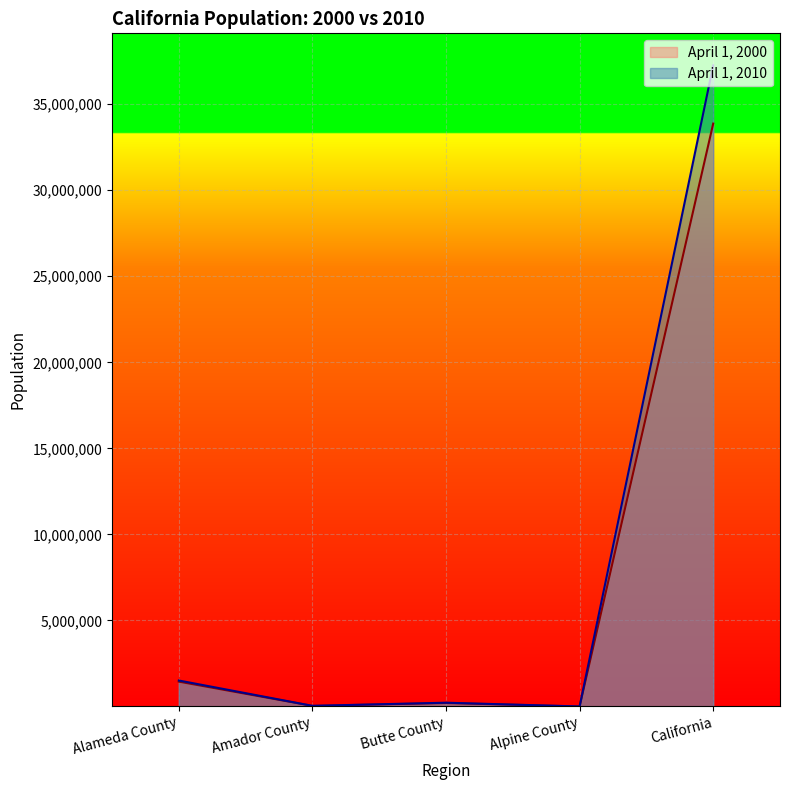

What position from the left is Alpine County?

4